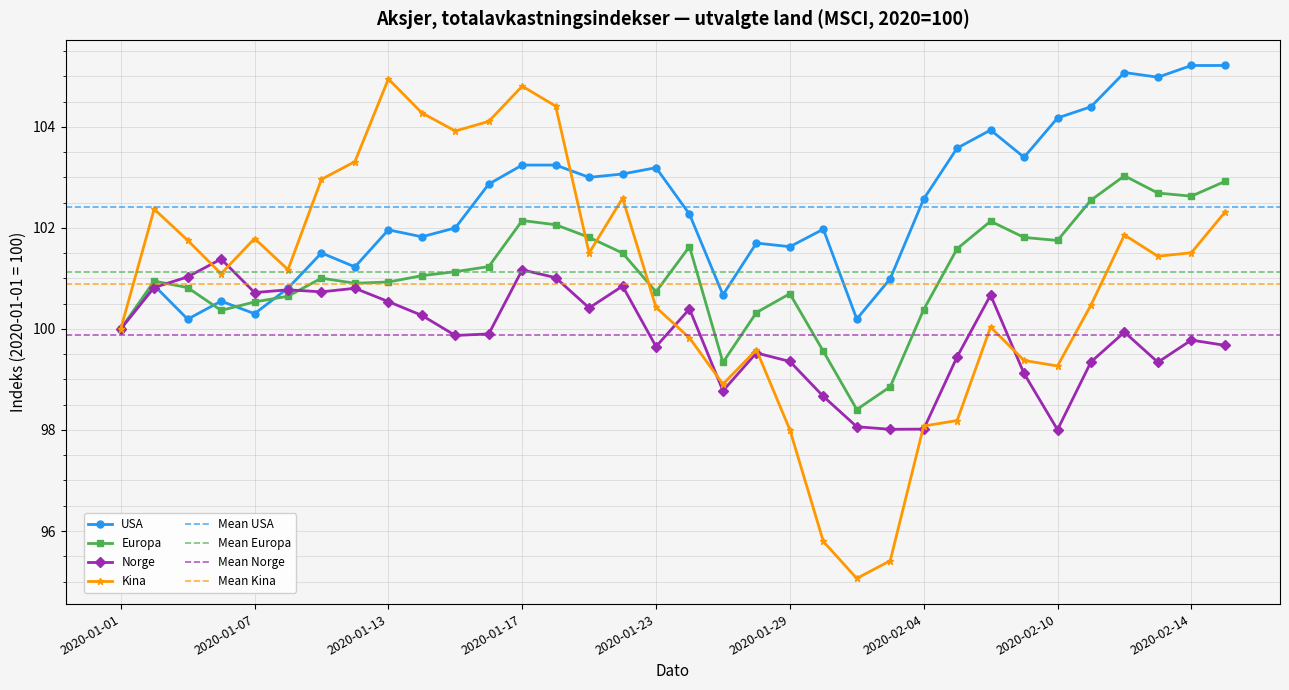

What is the total value across all series at 2020-02-10?

403.2